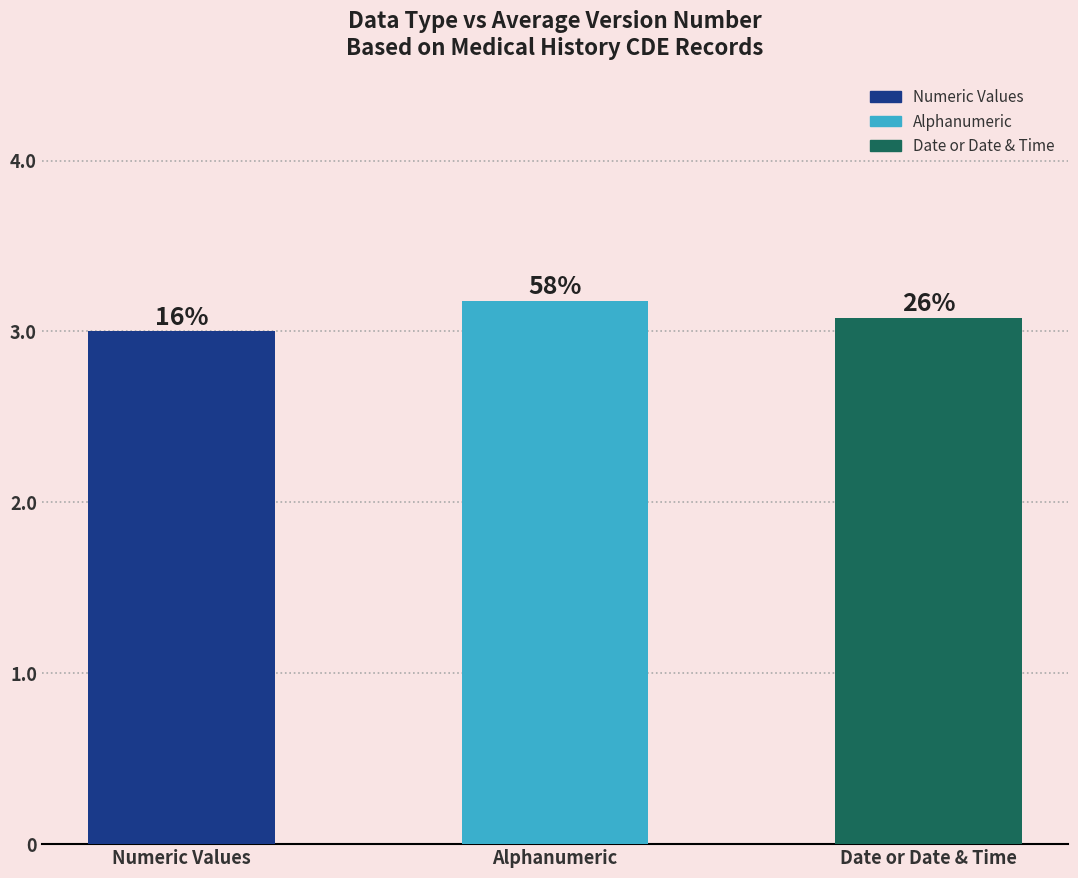

Are the bars horizontal?

No